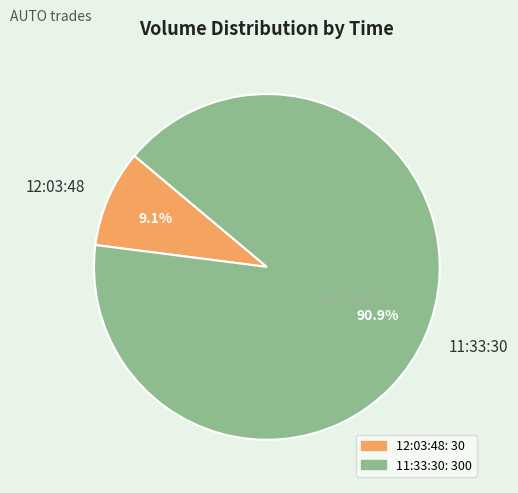

To the nearest percent, what is the difference between the largest and smallest slice percentages?

82%